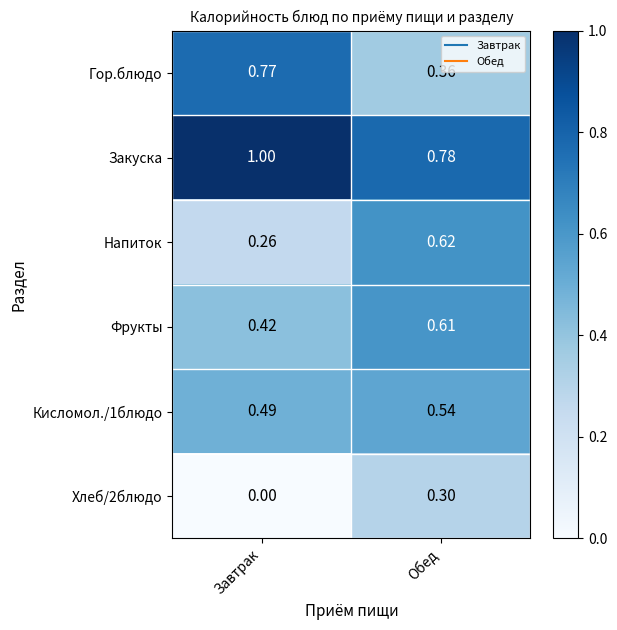

Which series has the widest spread of values?

Гор.блюдо